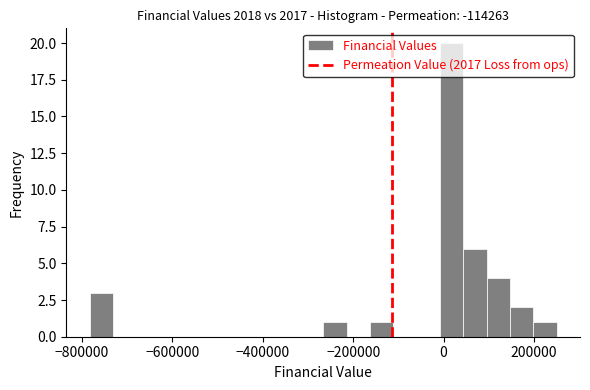

Read against the x-axis, roughly where is the centre of the tallest bar?

20000